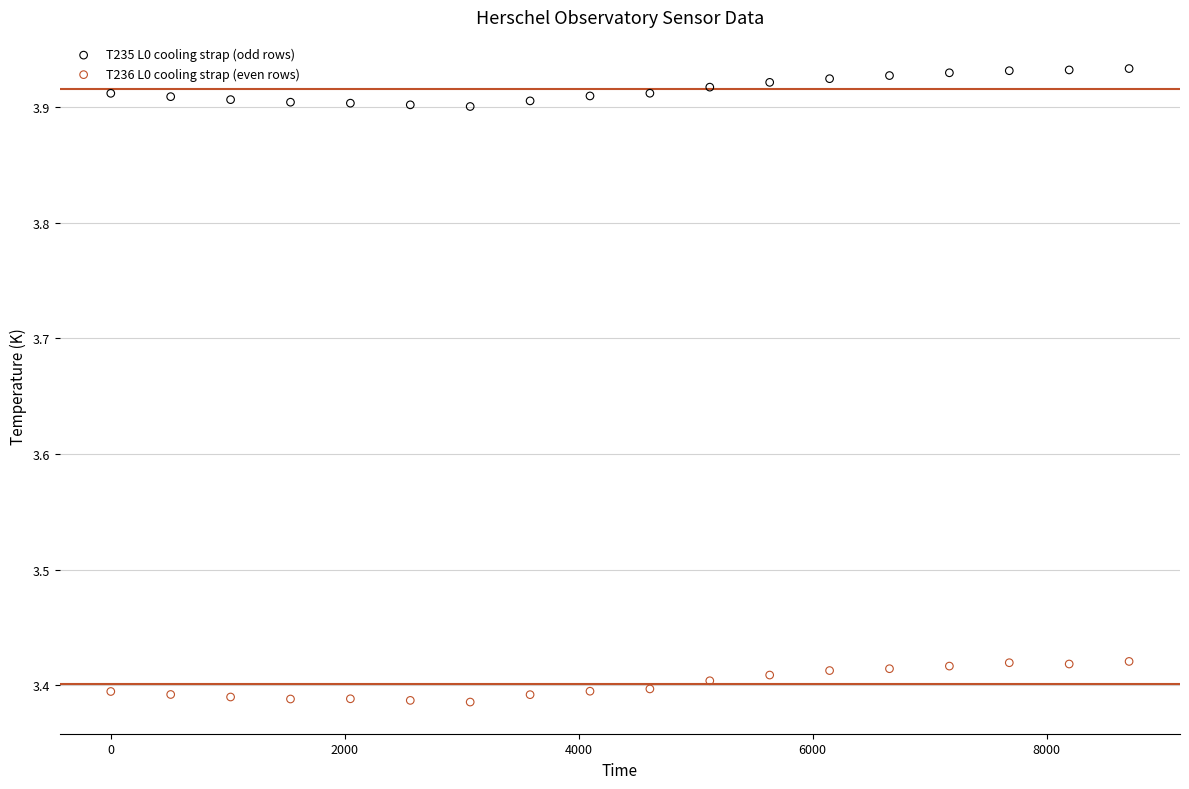

Which series reaches the maximum Y coordinate?

T235 L0 cooling strap (odd rows)